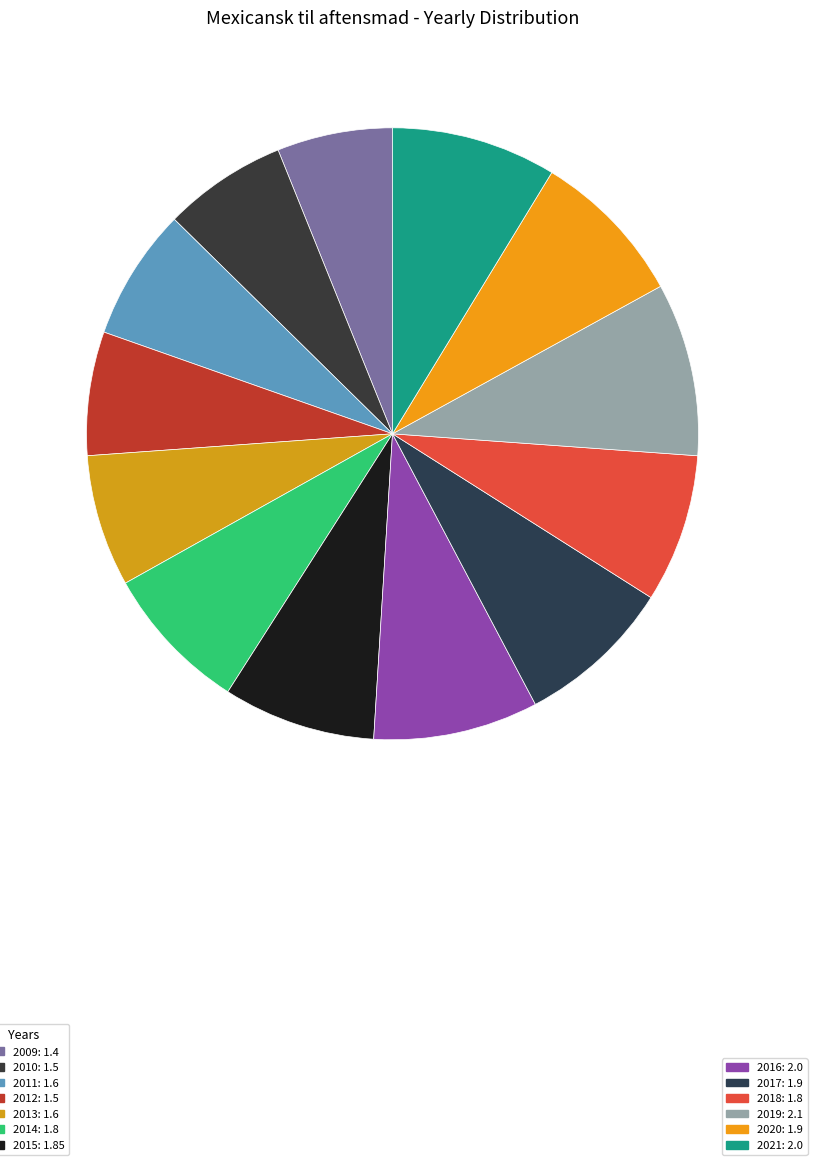

How many slices are in this pie chart?

13